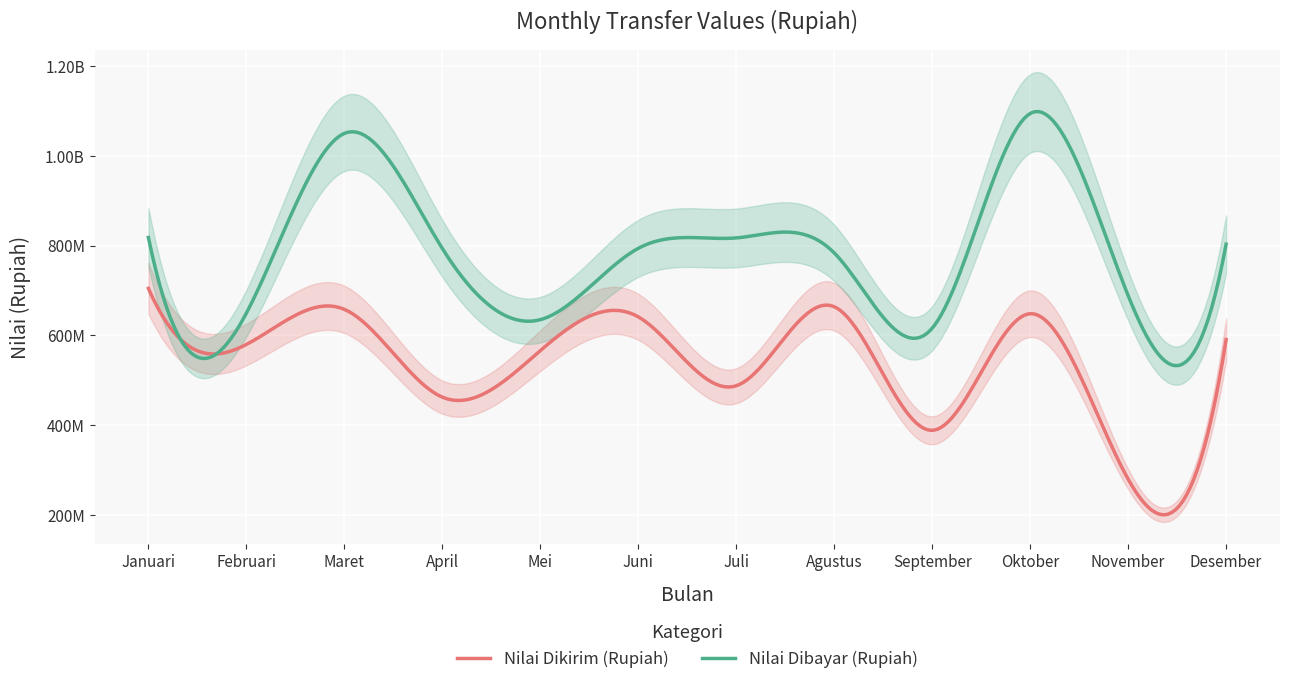

True or false: Nilai Dikirim (Rupiah) and Nilai Dibayar (Rupiah) cross at least once.

False